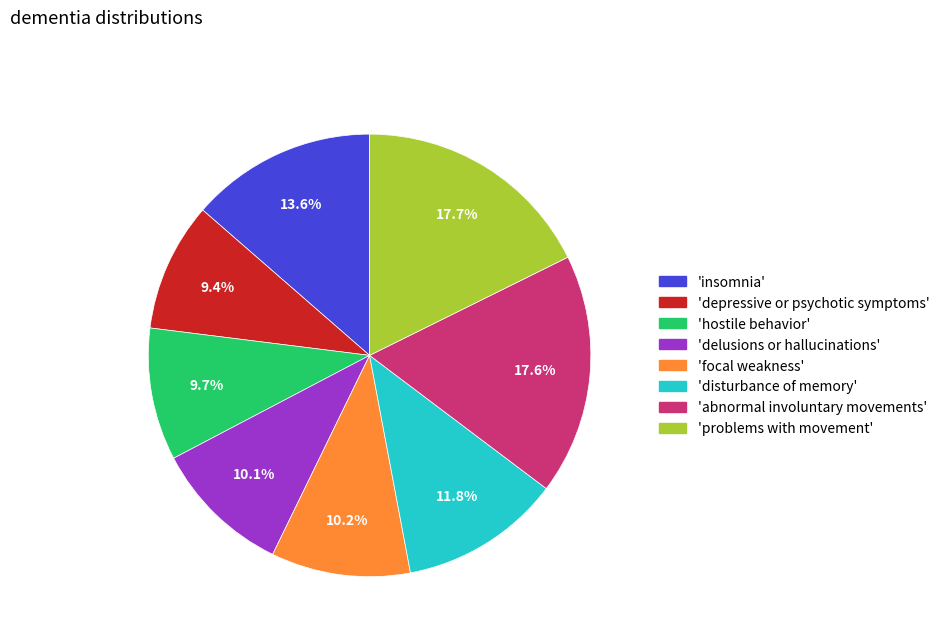

Is there any slice that represents more than half of the pie?

No